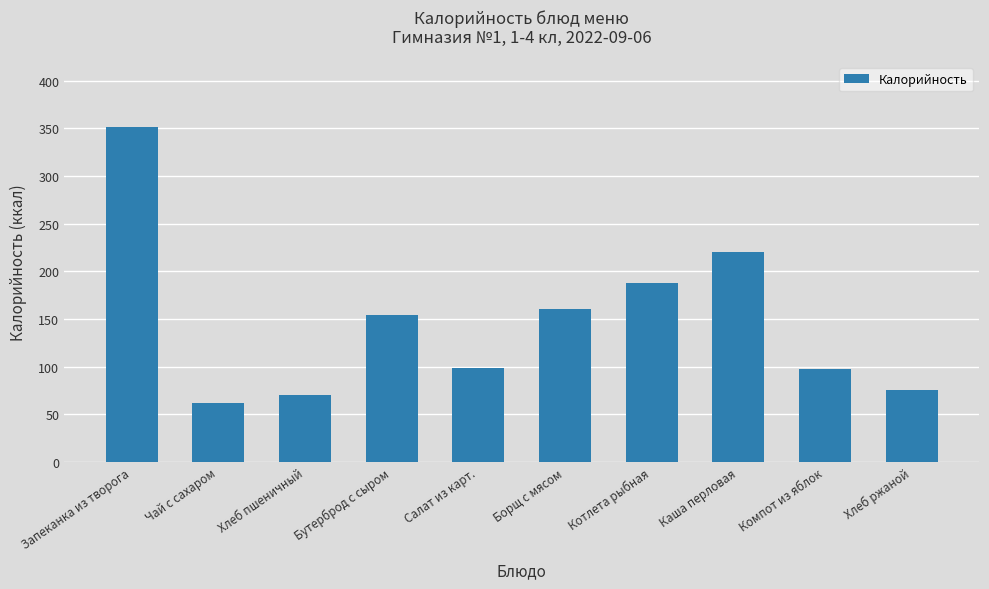

Which label corresponds to the largest value in the chart?

Запеканка из творога